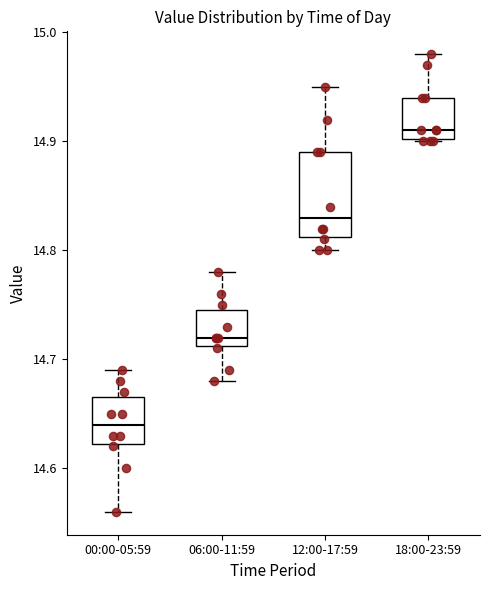

Which box has the highest median line?

18:00-23:59